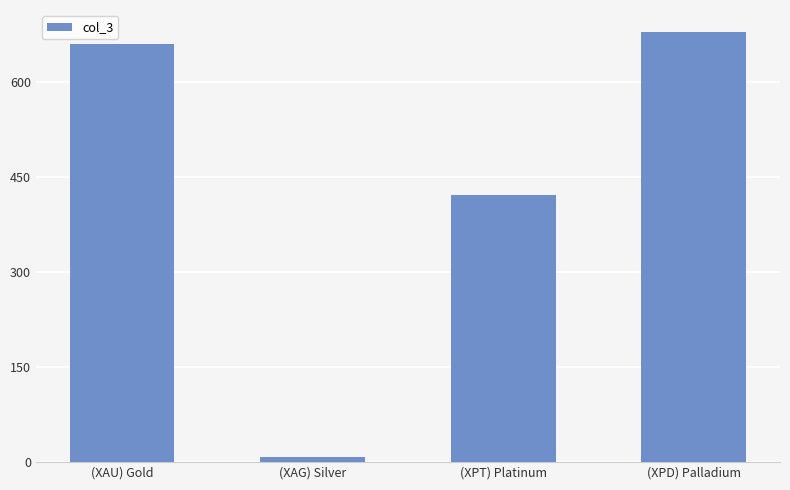

What is the label of the 2nd bar from the right?

(XPT) Platinum